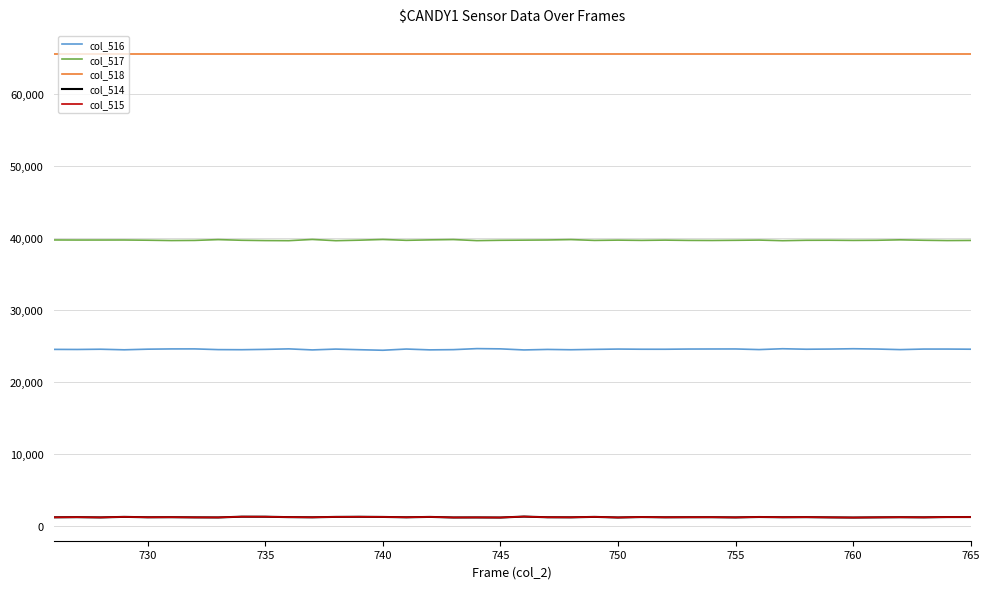

Which series has the largest total across all categories?

col_518